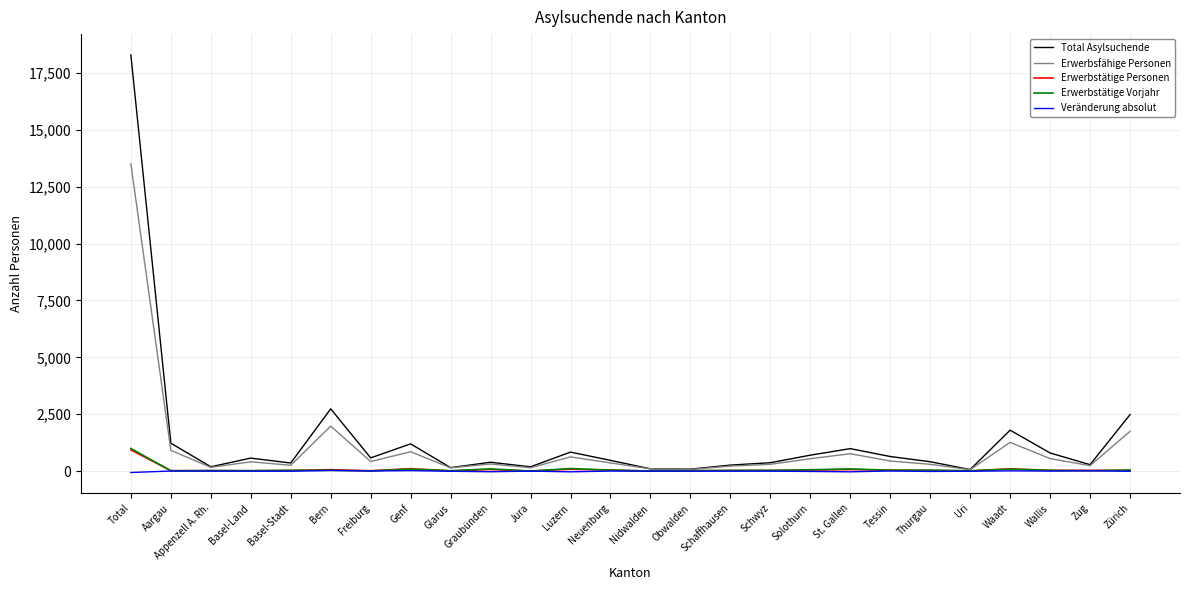

Which category has the highest value across all series?

Total